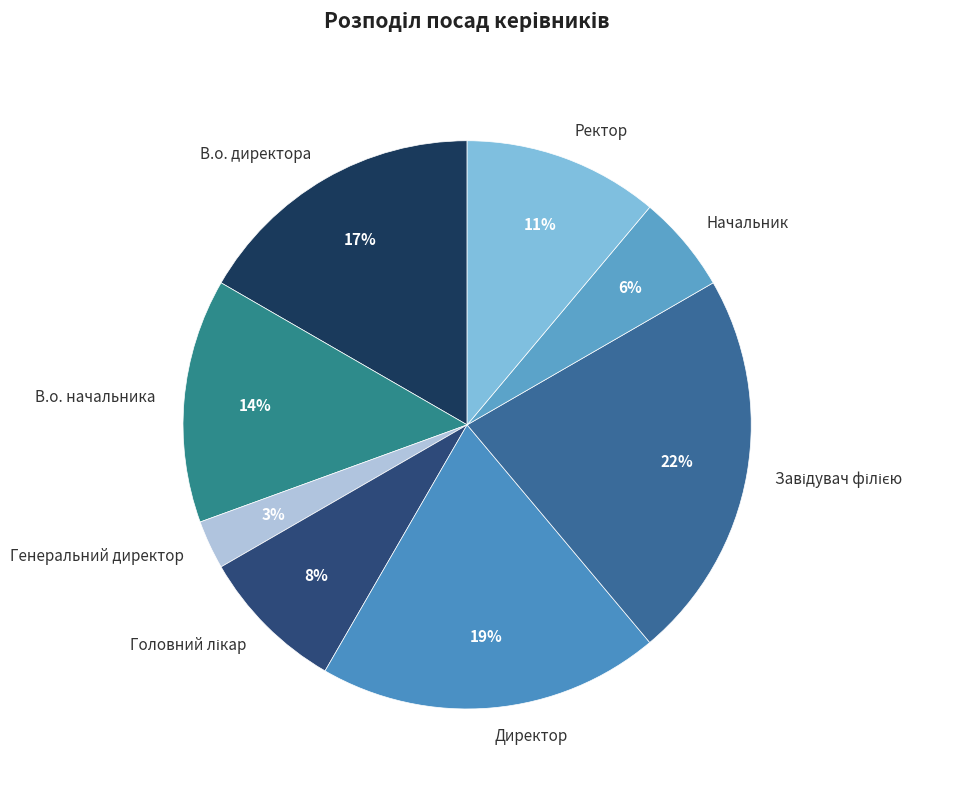

To the nearest percent, what portion does Начальник represent?

6%